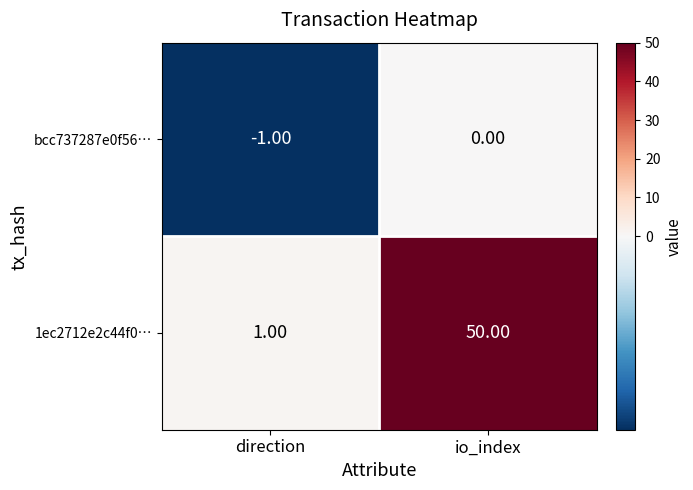

Which series has the largest total across all categories?

1ec2712e2c44f0…